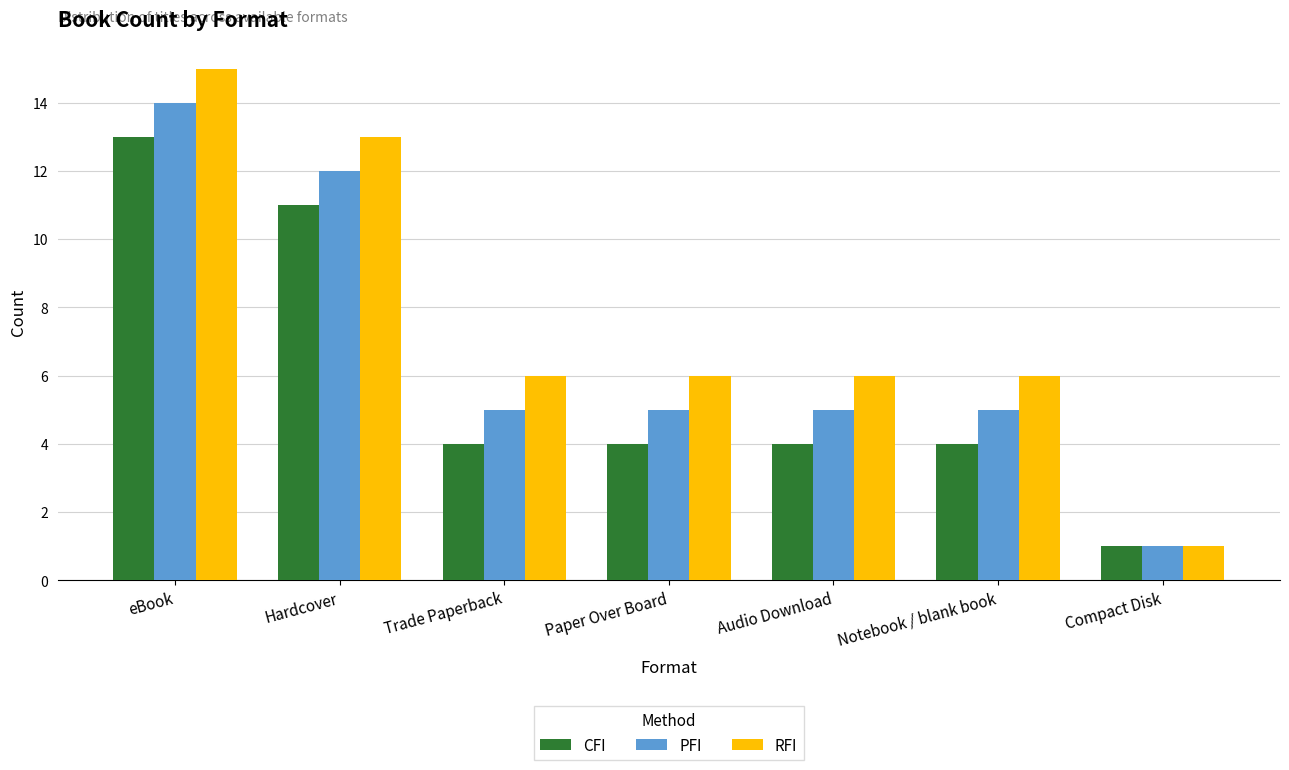

What is the minimum value shown in the chart?

1